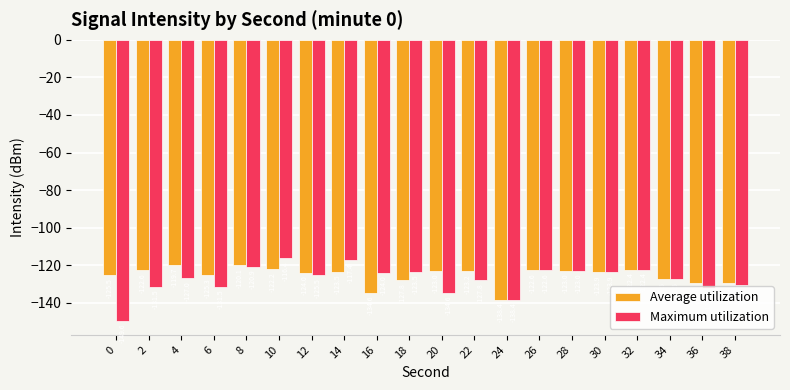

What is the value of the Maximum utilization bar at the 9th from the left?

-124.0